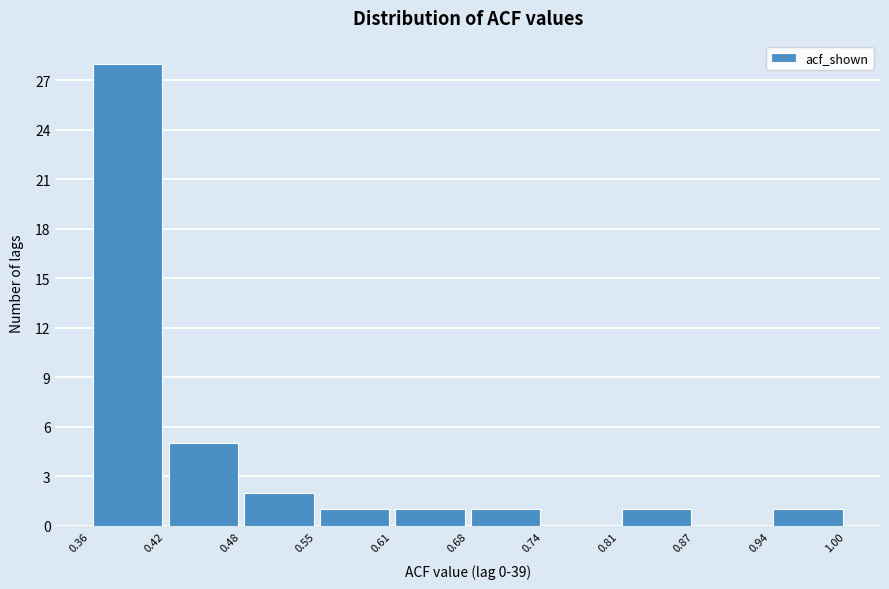

Reading left to right, list every bar in this chart as the range it spans on the x-axis followed by its height. The values are not printed on the chart, so give them approximately, as read against the axis.

0.36 to 0.42: 28
0.42 to 0.48: 5
0.48 to 0.55: 2
0.55 to 0.61: 1
0.61 to 0.68: 1
0.68 to 0.74: 1
0.74 to 0.81: 0
0.81 to 0.87: 1
0.87 to 0.94: 0
0.94 to 1.00: 1